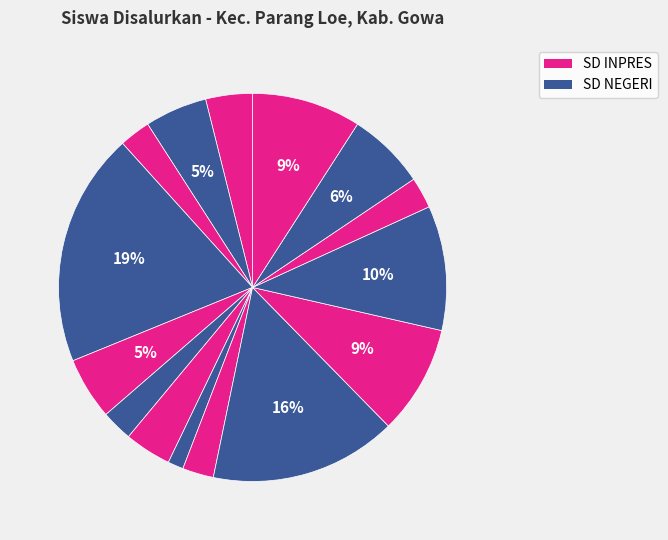

Count the number of slices in the pie.

15